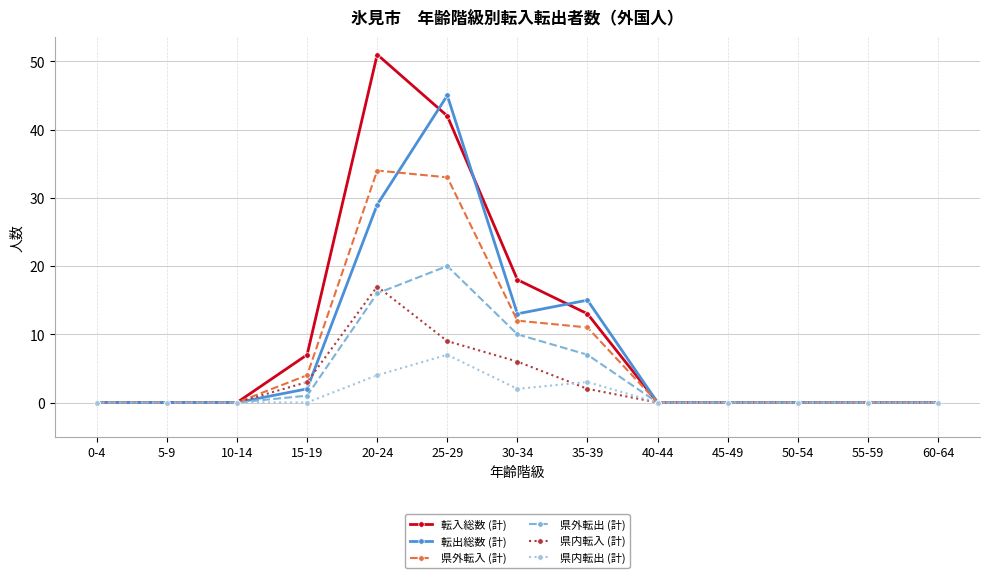

Is it true that 県外転入 (計) equals 10 at 25-29?

False